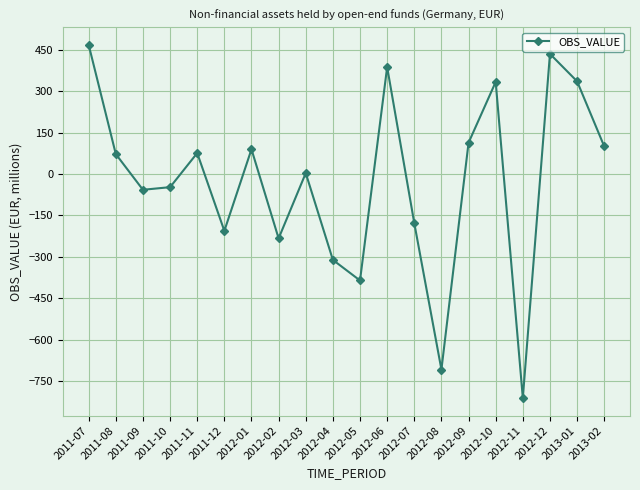

How many values exceed 72?

10